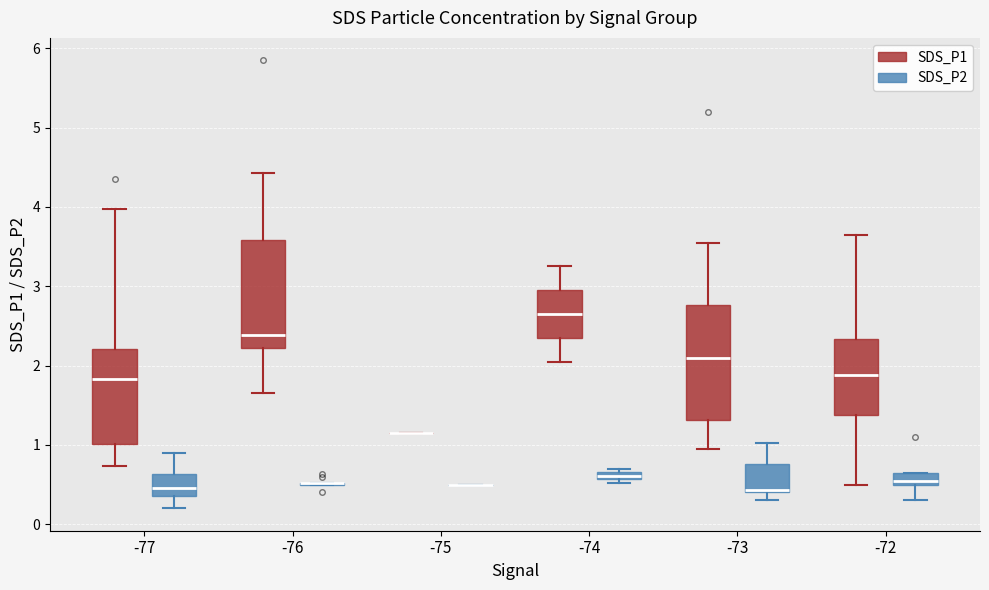

Where does the lower whisker of the box for -73 (SDS_P1) end on the y-axis? The values are not printed on the chart, so give them approximately, as read against the axis.

1.0